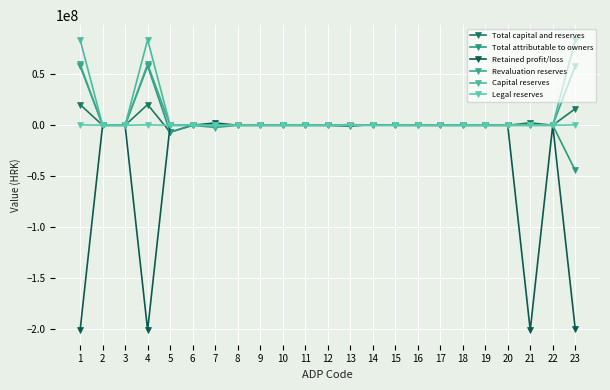

Where does the Total attributable to owners series first go above 0?

1